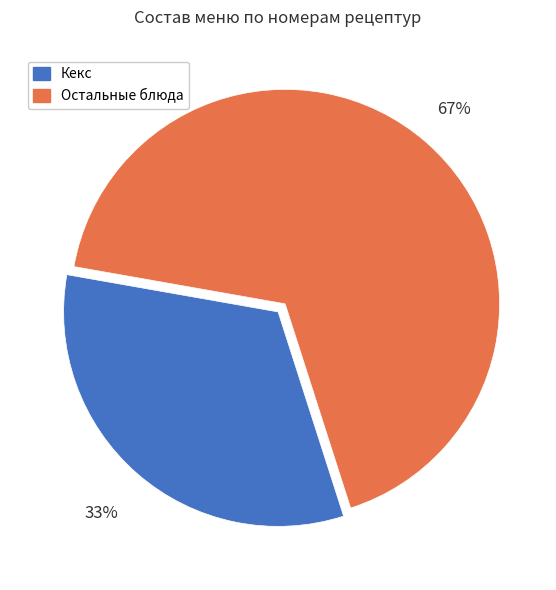

Rank the categories by value from highest to lowest.

Остальные блюда, Кекс